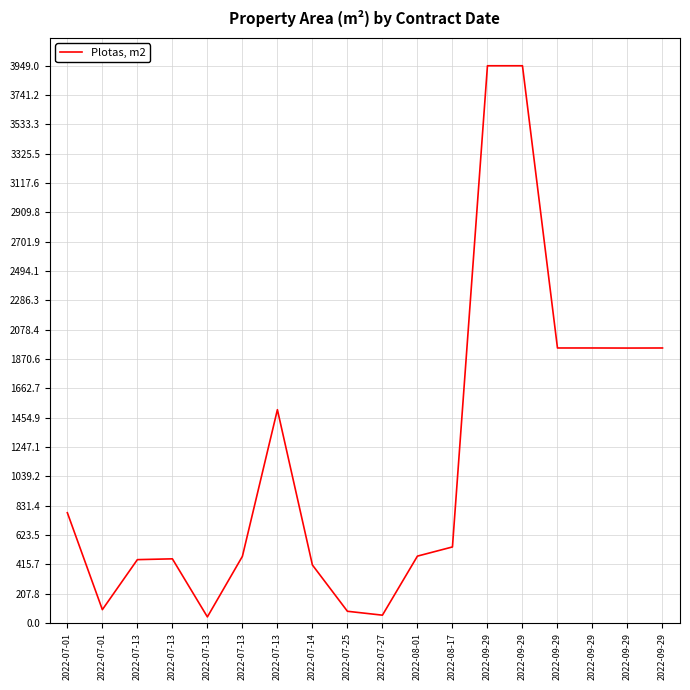

What is the sum of the values at 2022-07-13 and 2022-07-27?

512.2